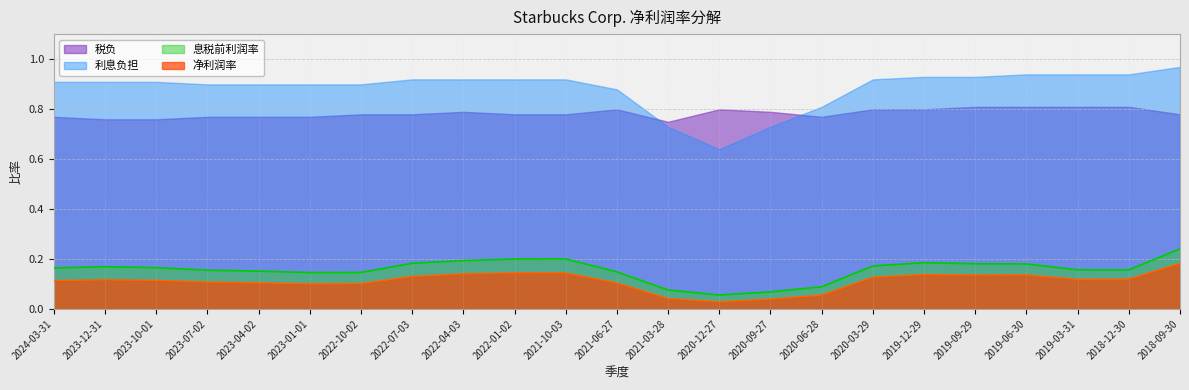

What is the approximate value of 息税前利润率 at 2024-03-31?

0.2